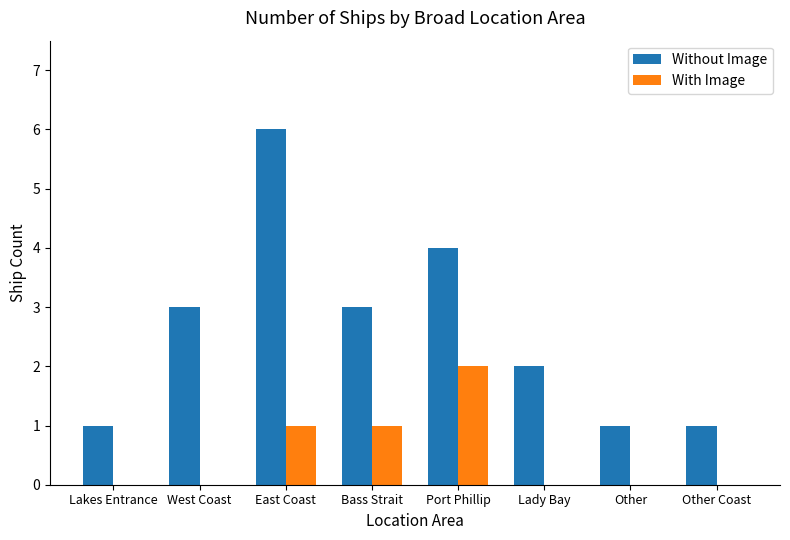

Which category has the highest value in the With Image series?

Port Phillip